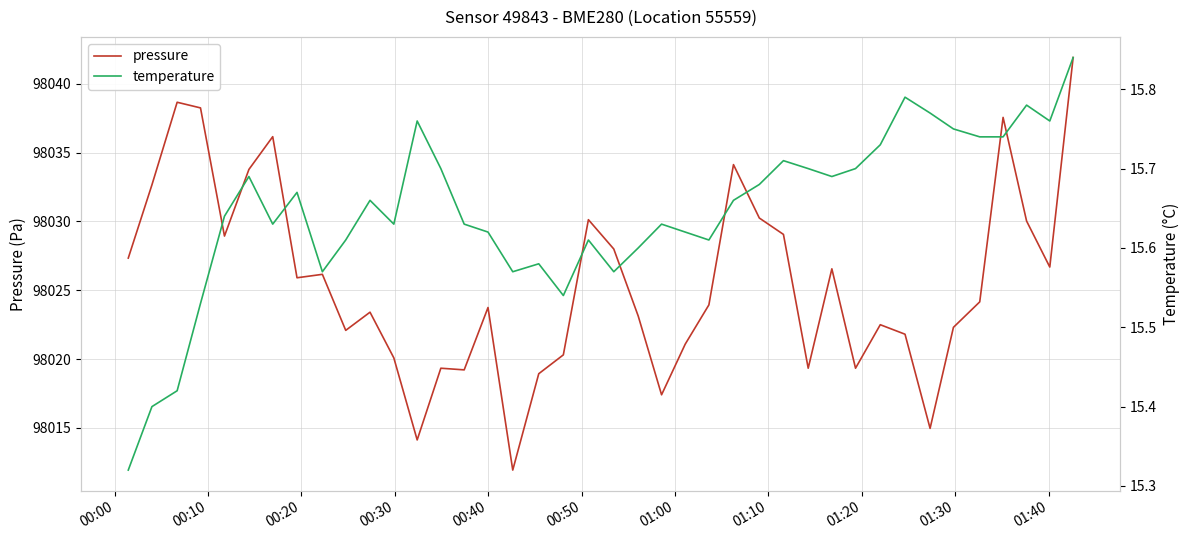

What is the highest value of the pressure series?

98041.9